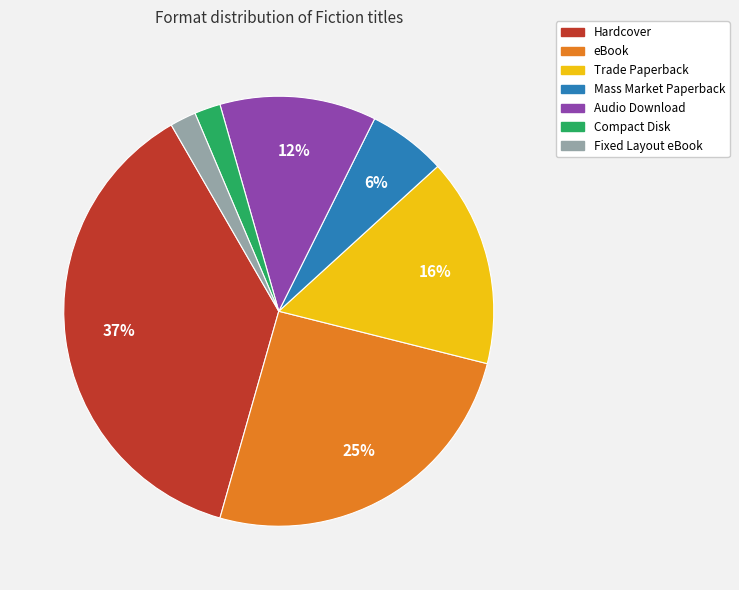

Do Fixed Layout eBook and eBook together represent more than half of the pie?

No